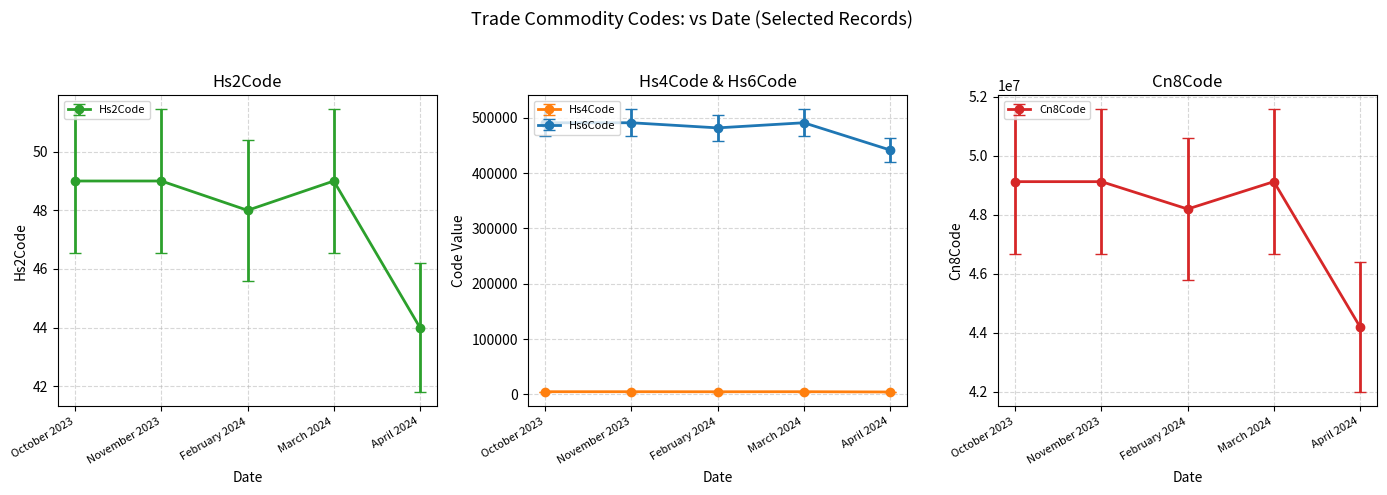

True or false: Hs6Code and Hs4Code intersect in this chart.

False